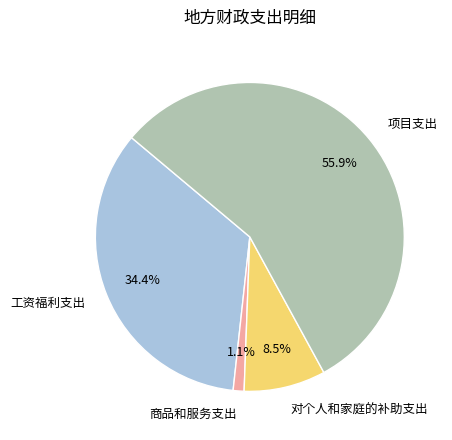

Is the sum of 对个人和家庭的补助支出 and 项目支出 greater than half?

Yes